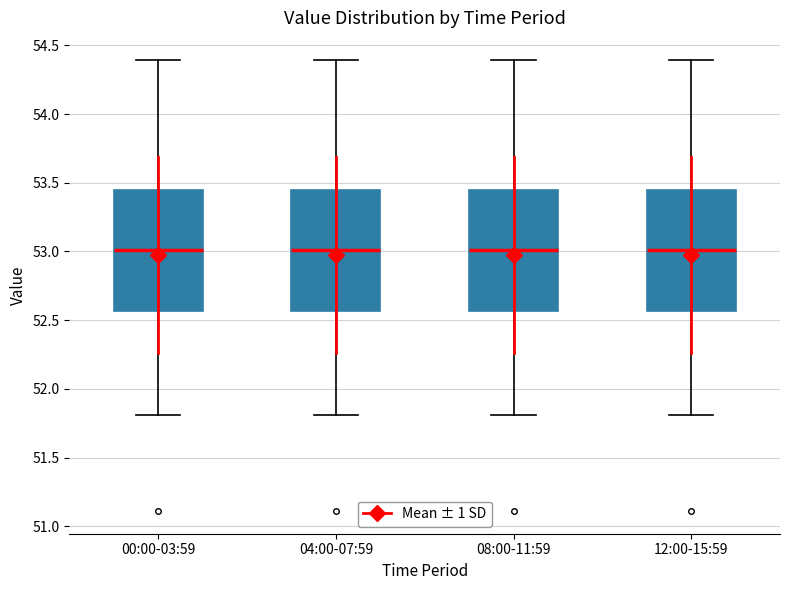

Reading left to right, read every box against the y-axis: the position of its median line, the range the box covers, and the ends of its whiskers. The values are not printed on the chart, so give them approximately, as read against the axis.

00:00-03:59: median 53.00, box 52.55 to 53.45, whiskers 51.80 to 54.40
04:00-07:59: median 53.00, box 52.55 to 53.45, whiskers 51.80 to 54.40
08:00-11:59: median 53.00, box 52.55 to 53.45, whiskers 51.80 to 54.40
12:00-15:59: median 53.00, box 52.55 to 53.45, whiskers 51.80 to 54.40